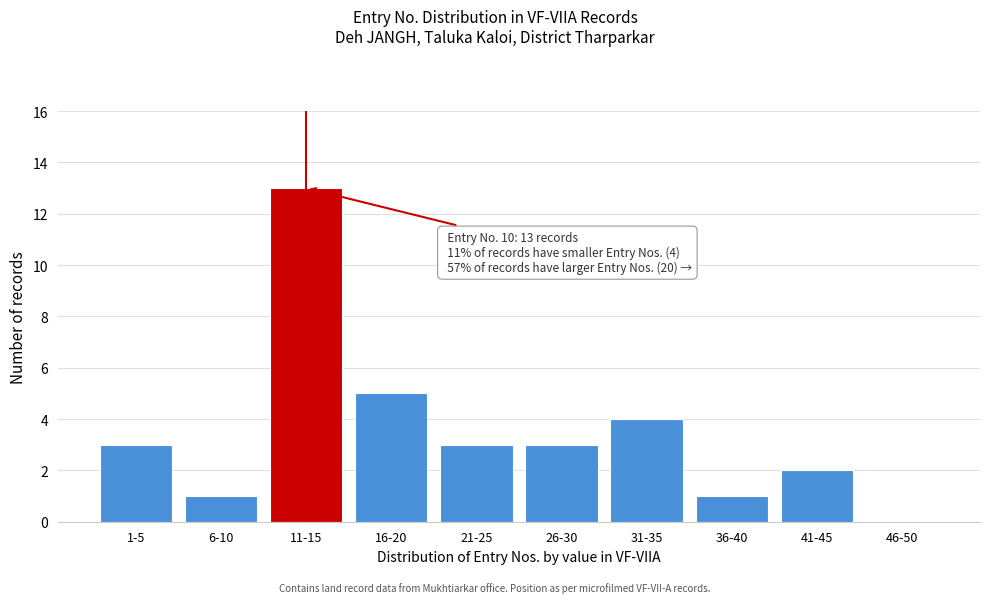

Reading left to right, transcribe all the data shown in this chart.

1-5=3	6-10=1	11-15=13	16-20=5	21-25=3	26-30=3	31-35=4	36-40=1	41-45=2	46-50=0